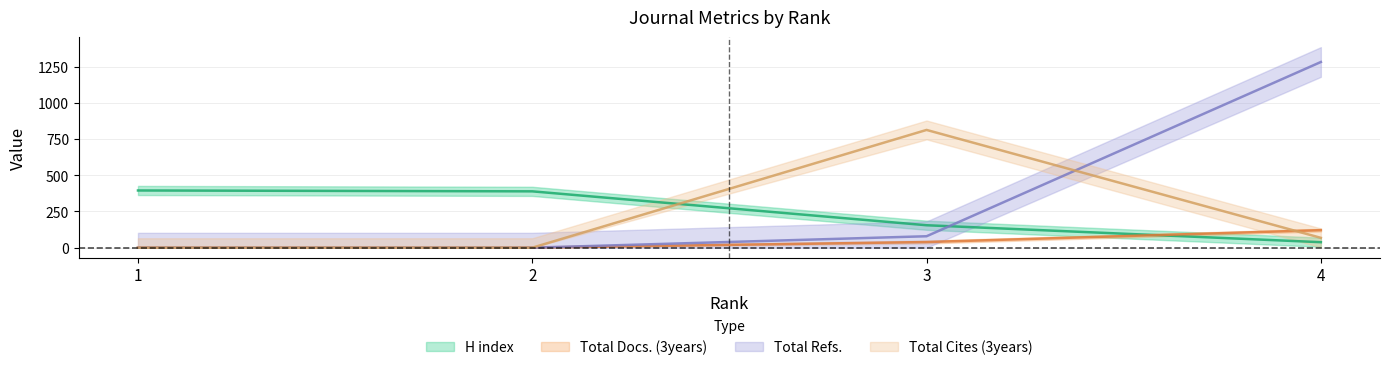

Reading left to right, list all the values displayed in this chart.

H index: 395	389	155	38
Total Docs. (3years): 0	0	39	121
Total Refs.: 0	0	79	1282
Total Cites (3years): 0	0	813	68